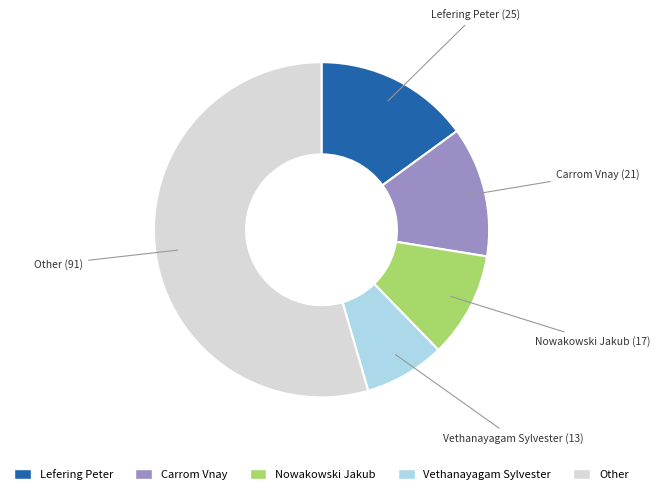

Does any single category account for the majority?

Yes